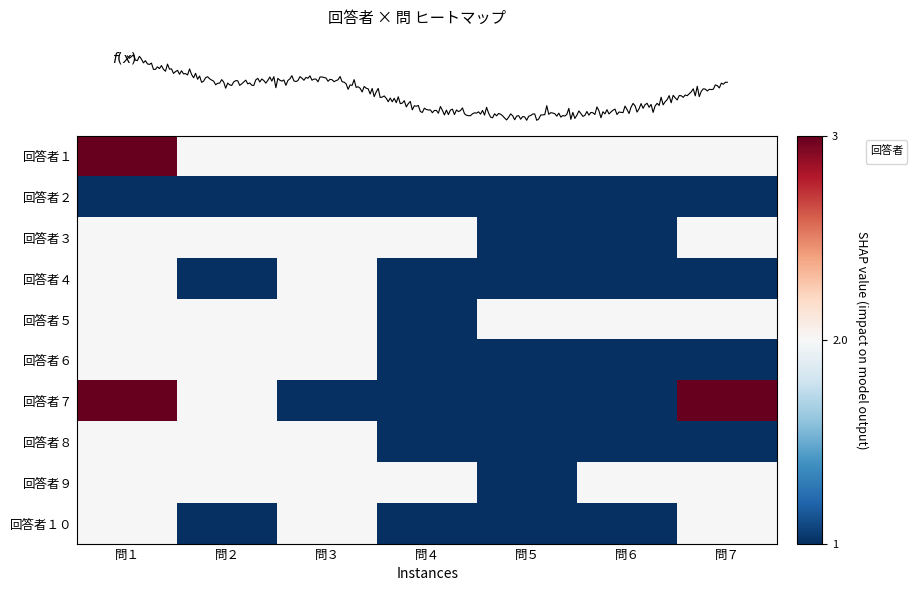

Is this an area chart (filled region under the line)?

No